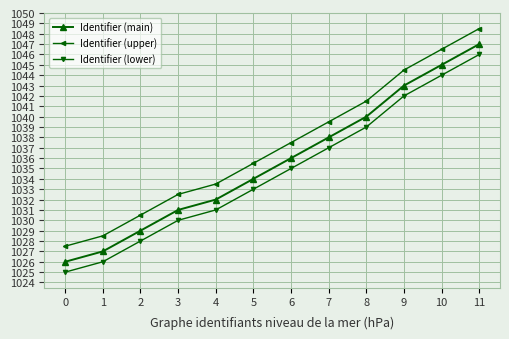

Is the value of Identifier (lower) at 8 greater than the value of Identifier (upper) at 3?

Yes